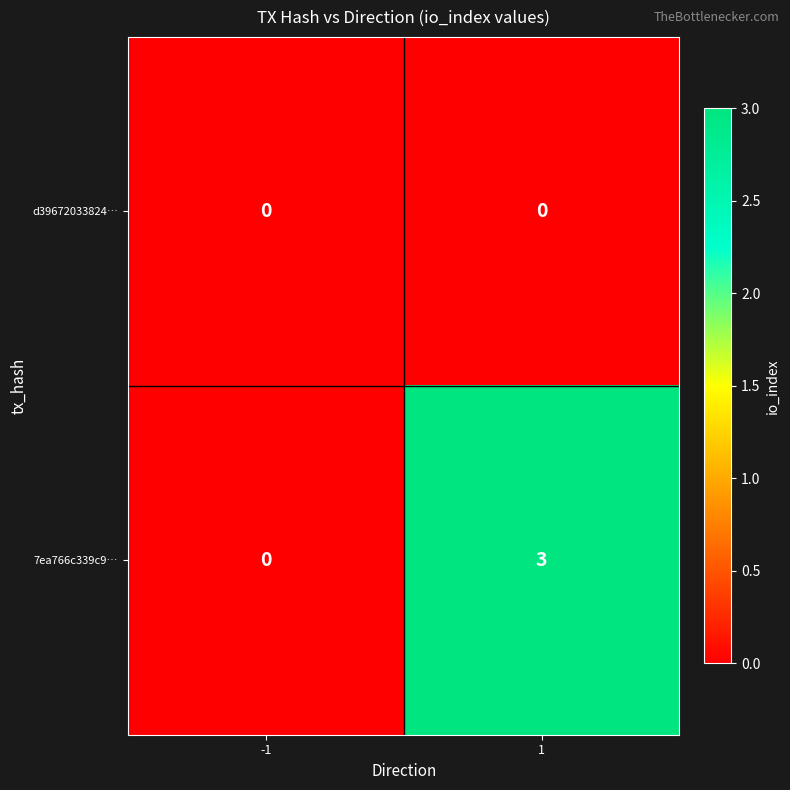

How many series are shown in this chart?

2